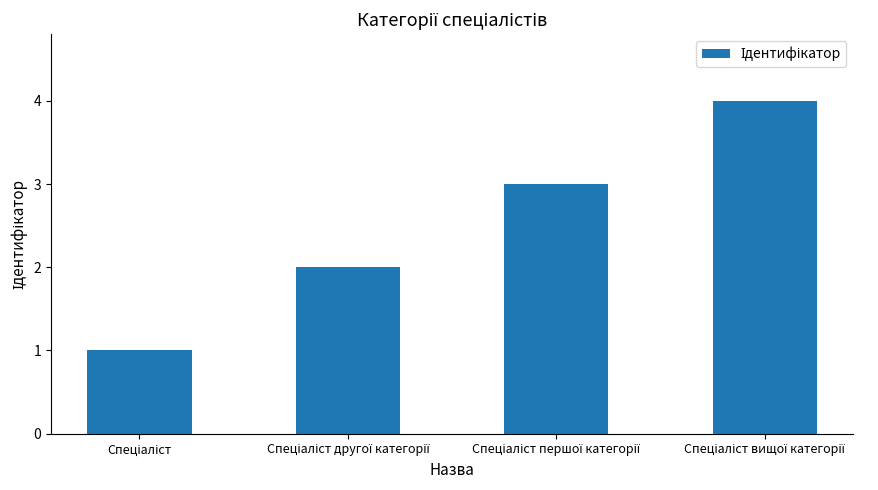

What is the sum of all values?

10